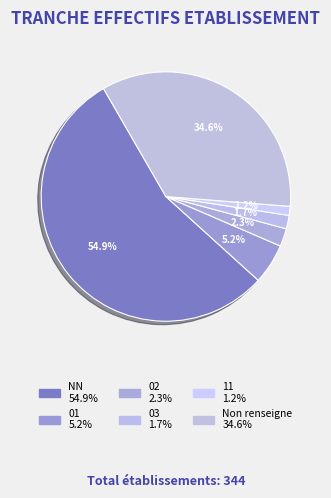

What is the largest slice in the pie chart?

NN